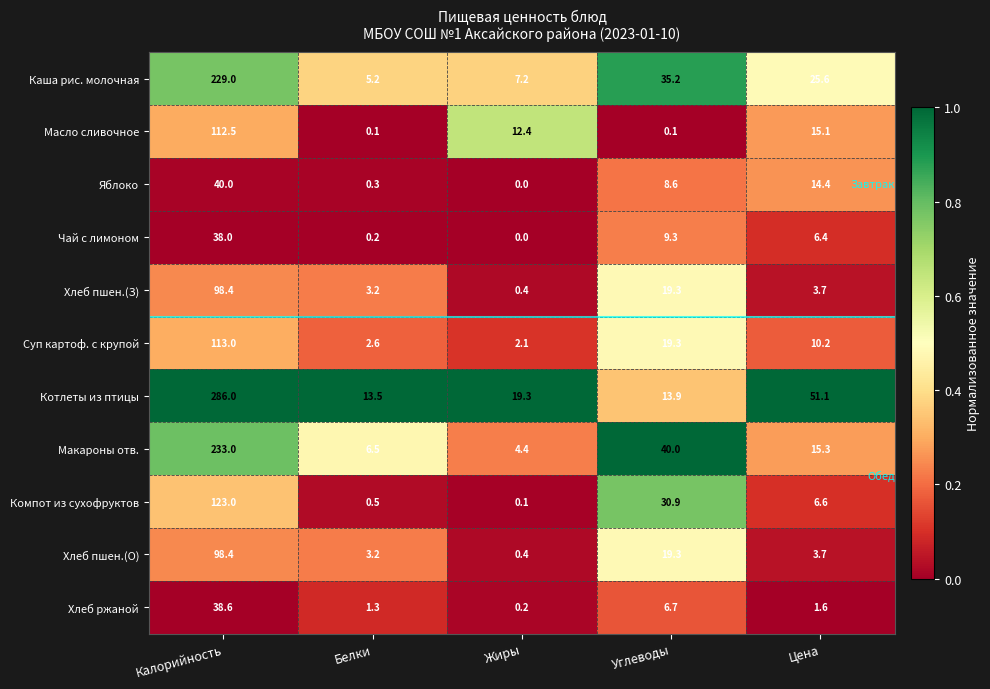

Where is Компот из сухофруктов nearest to the value 61?

Углеводы